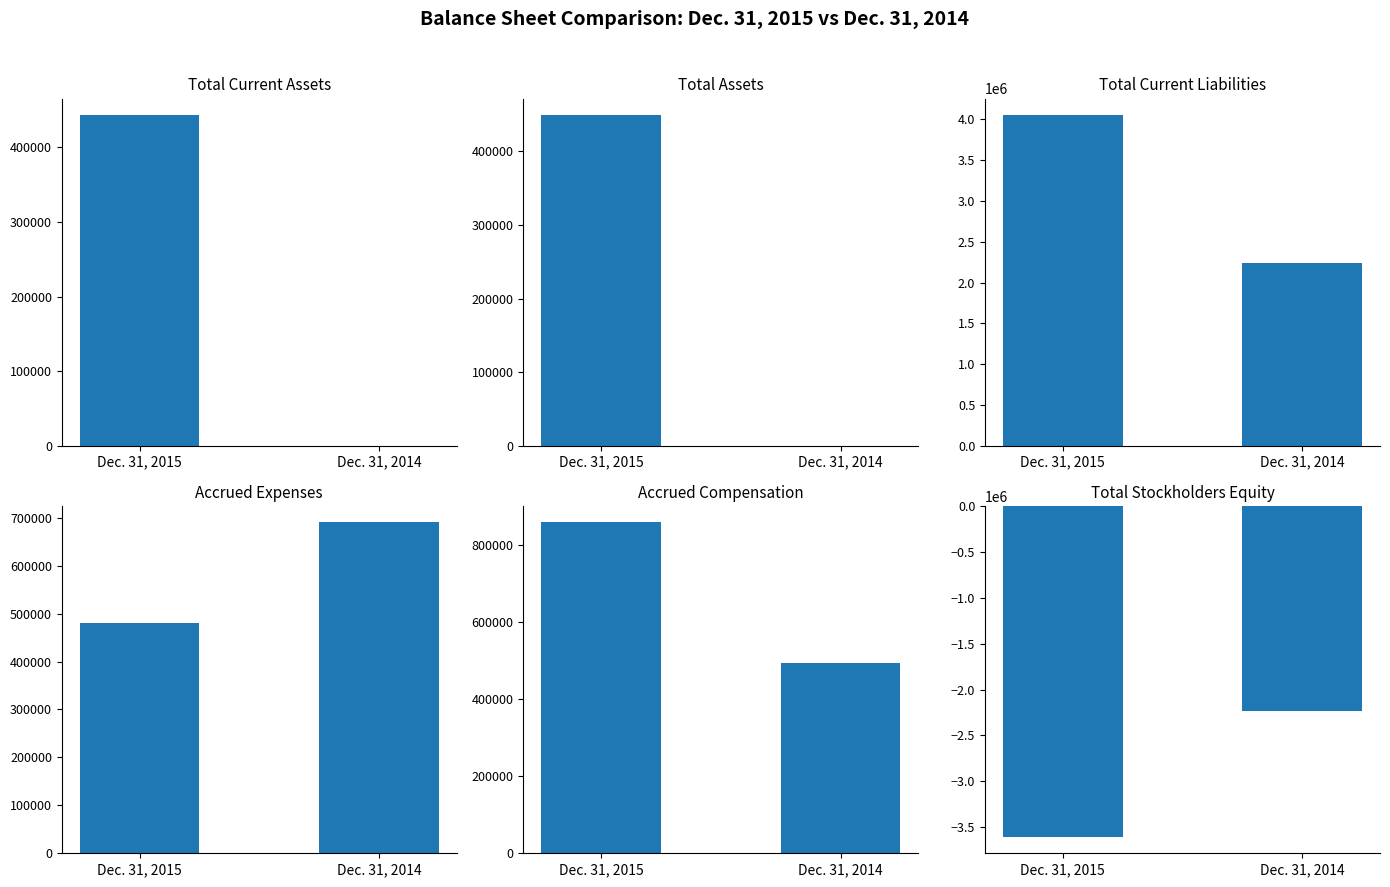

At Dec. 31, 2014, list the series in order from smallest to largest.

Total Stockholders Equity, Total Current Assets, Total Assets, Accrued Compensation, Accrued Expenses, Total Current Liabilities